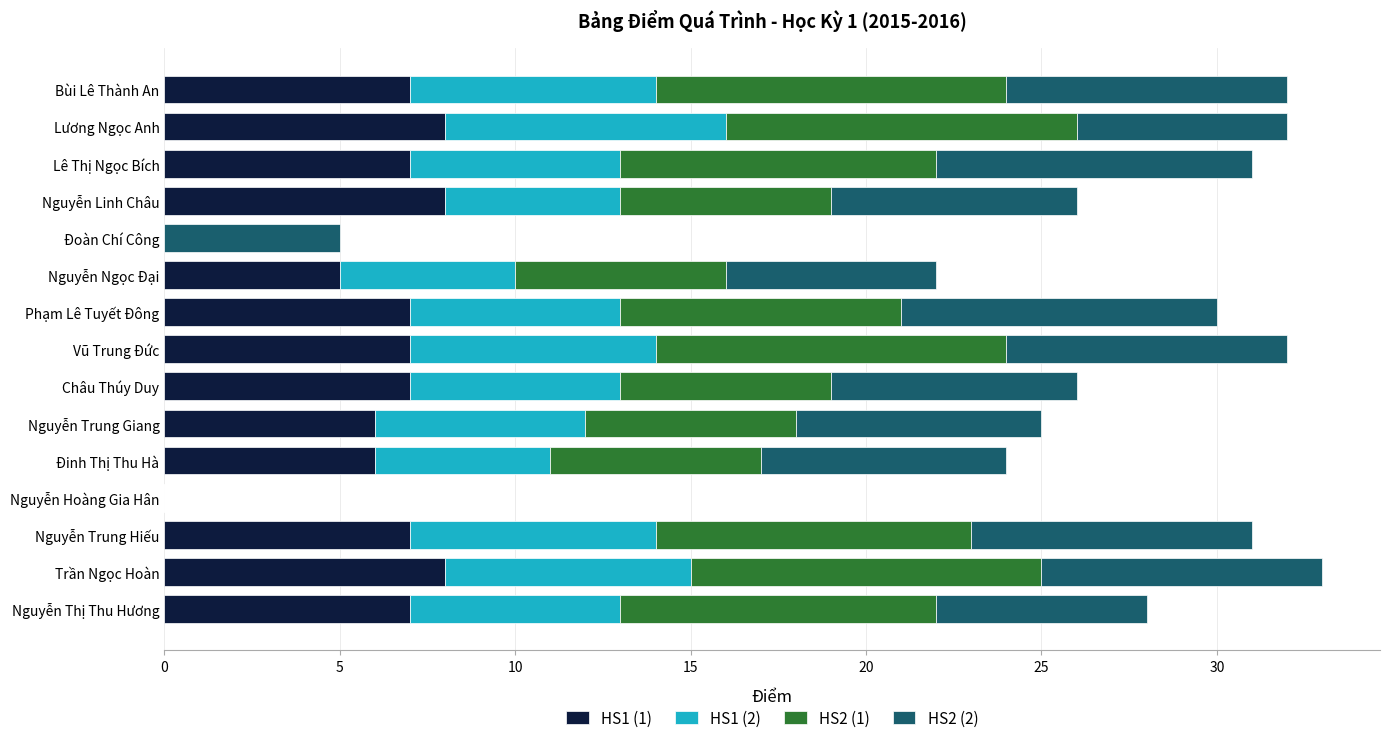

What is the sum of all HS1 (1) values?

90